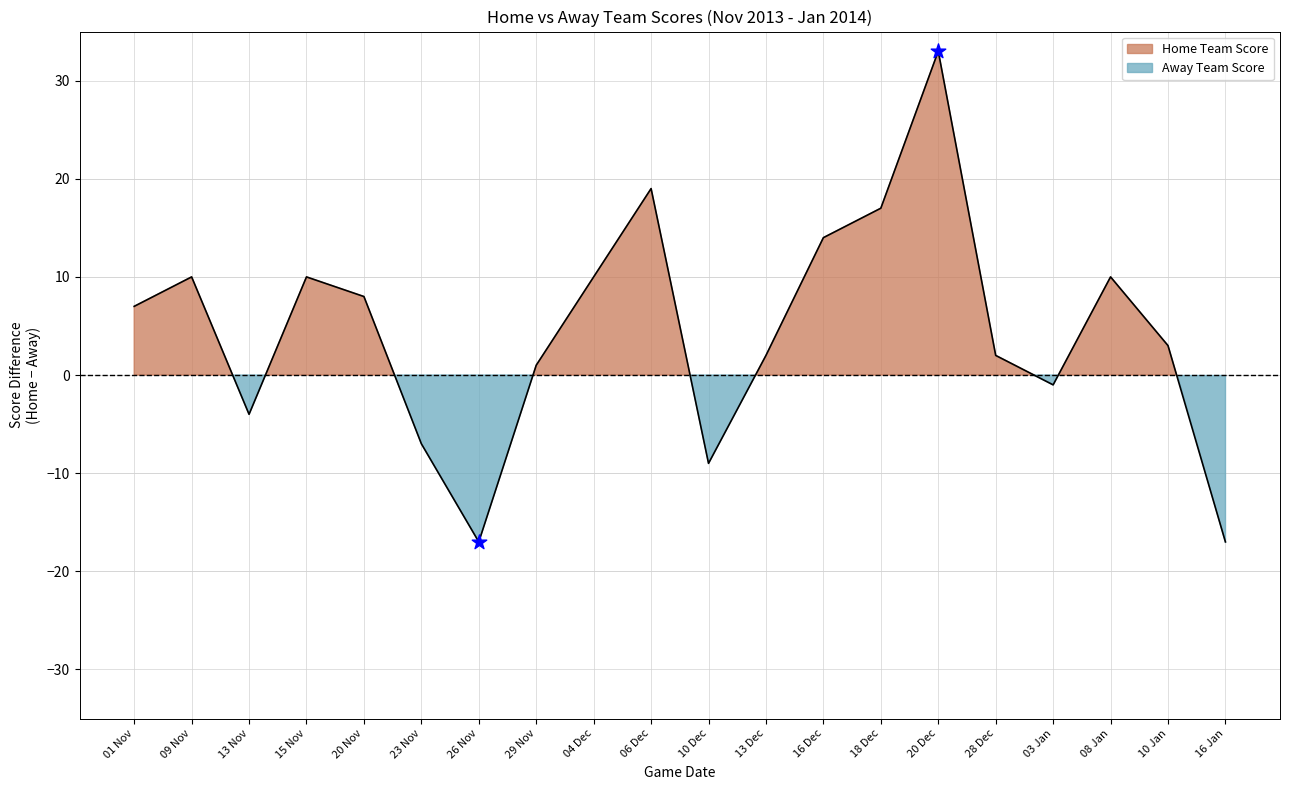

What are all the series names shown in the legend?

Home Team Score, Away Team Score